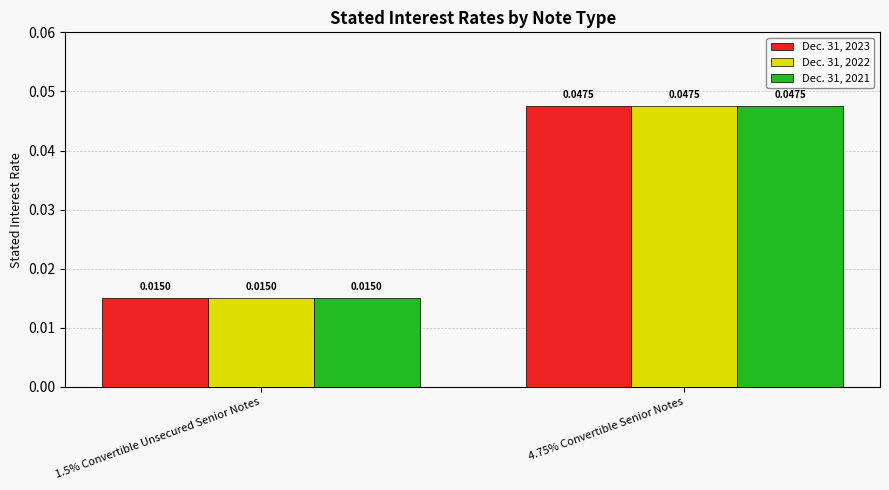

At which category is the sum across all series the highest?

4.75% Convertible Senior Notes